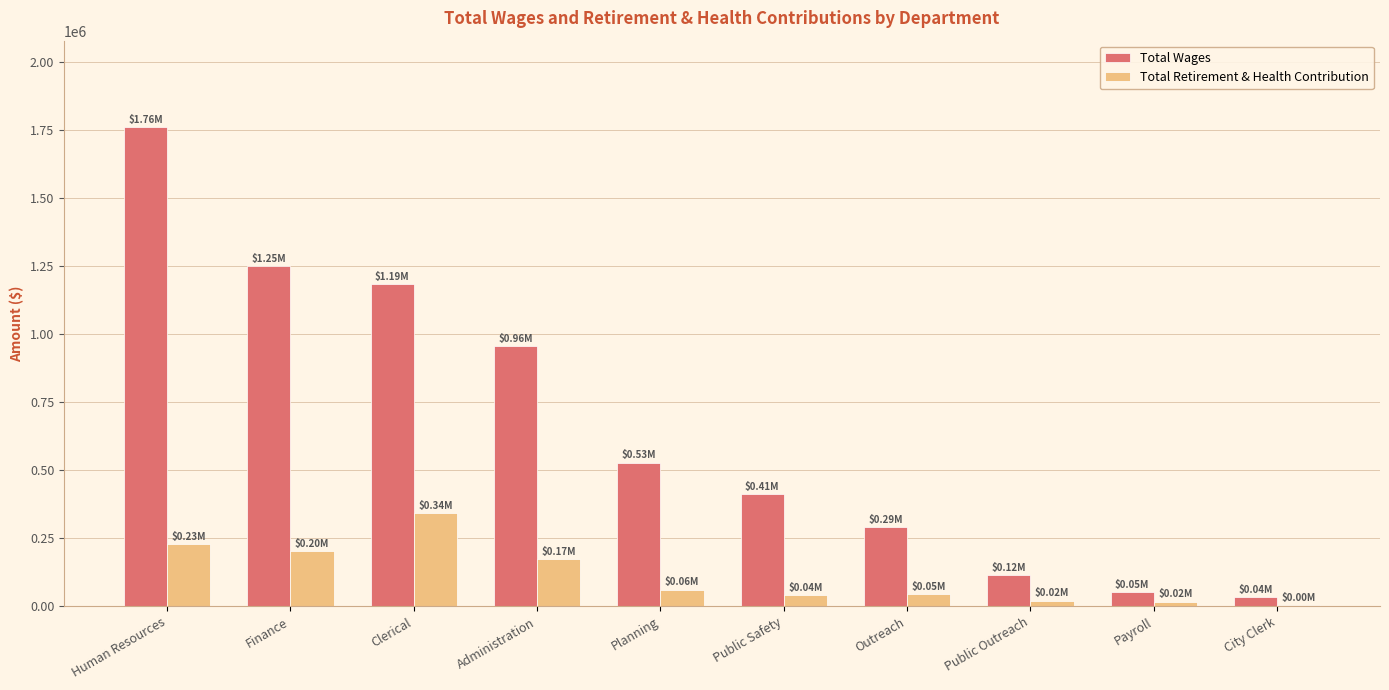

What value does the Total Retirement & Health Contribution series have at Public Safety?

41219